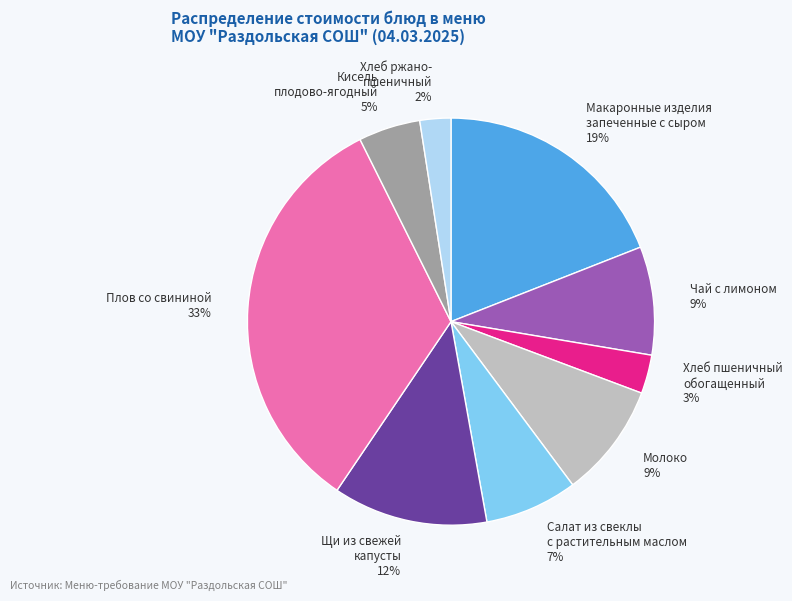

What percentage is the Плов со свининой slice, to the nearest percent?

33%